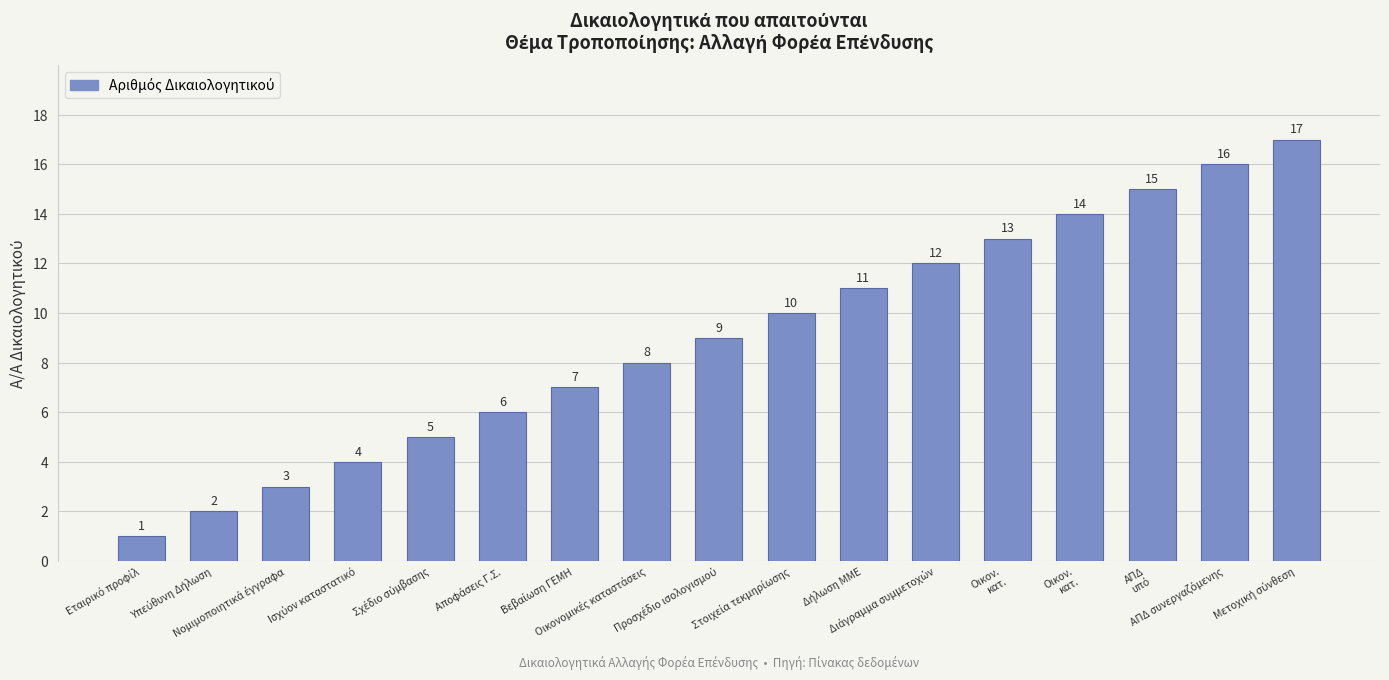

Which has a higher value, Βεβαίωση ΓΕΜΗ or Νομιμοποιητικά έγγραφα?

Βεβαίωση ΓΕΜΗ